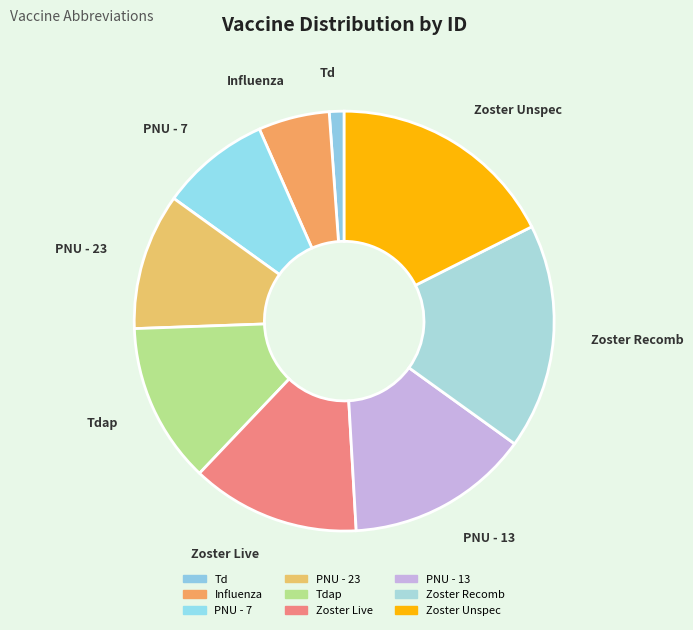

Which category has the smallest portion of the pie?

Td